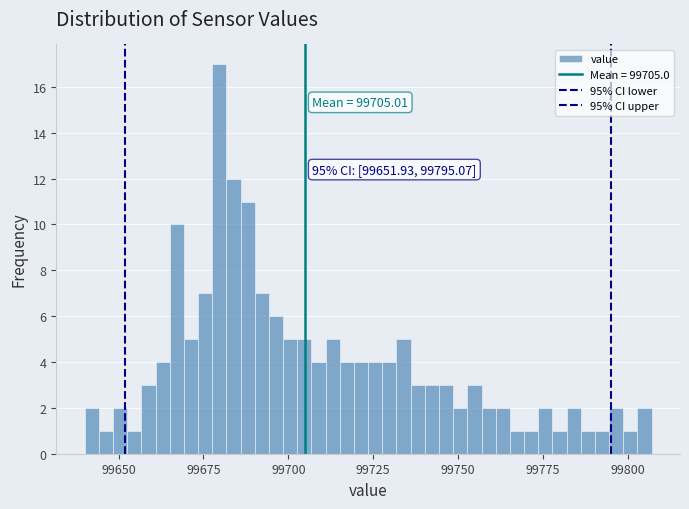

Around what value on the x-axis is the tallest bar? Give the approximate position of its centre, as read against the axis.

99680